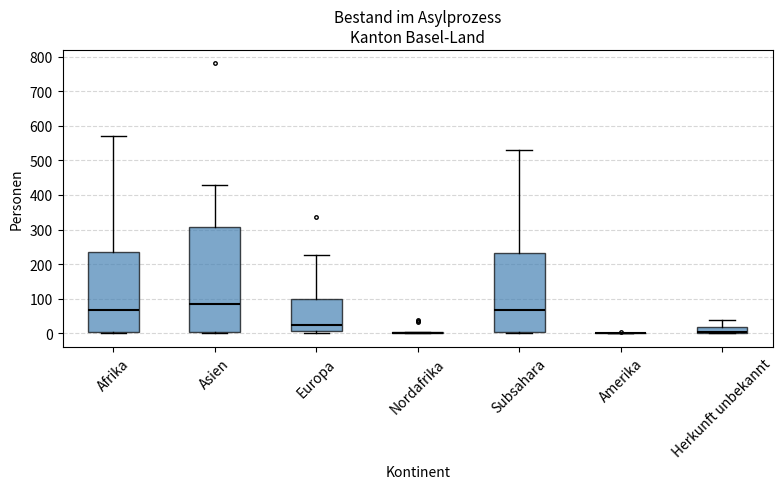

Reading left to right, read every box against the y-axis: the position of its median line, the range the box covers, and the ends of its whiskers. The values are not printed on the chart, so give them approximately, as read against the axis.

Afrika: median 70, box 0 to 240, whiskers 0 to 570
Asien: median 90, box 0 to 310, whiskers 0 to 430
Europa: median 30, box 10 to 100, whiskers 0 to 230
Nordafrika: box collapsed to a line at 0, whiskers 0 to 0
Subsahara: median 70, box 0 to 230, whiskers 0 to 530
Amerika: box collapsed to a line at 0, whiskers 0 to 0
Herkunft unbekannt: median 10, box 0 to 20, whiskers 0 to 40